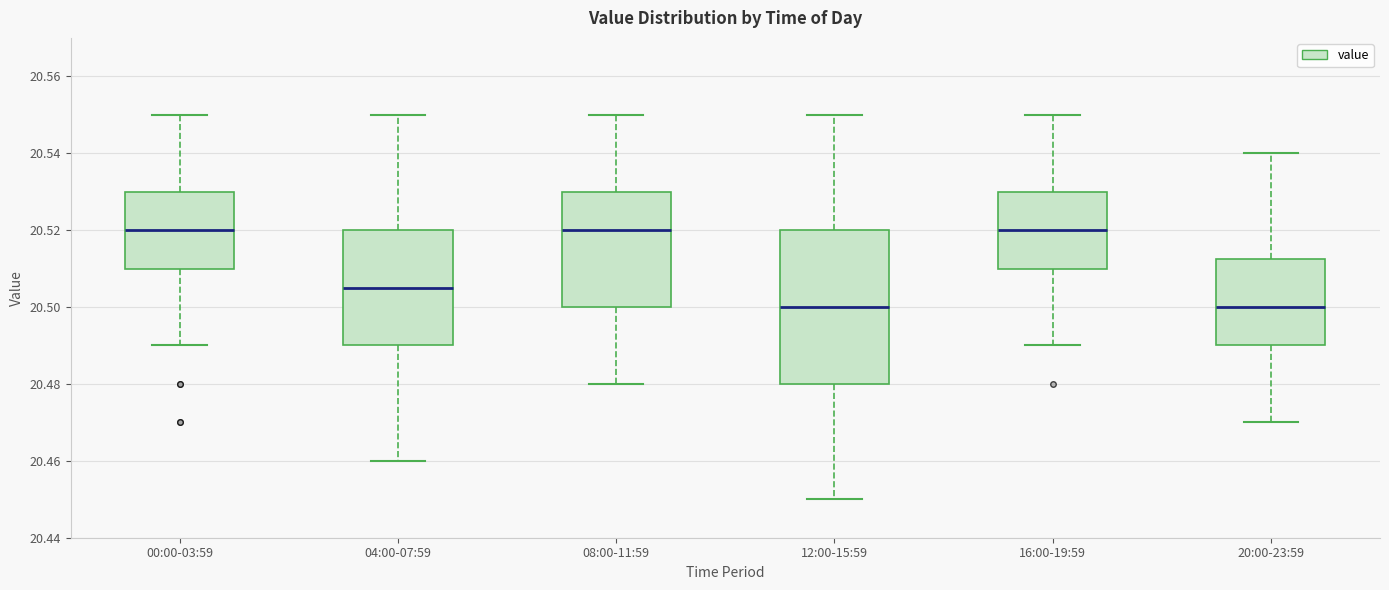

Where is the upper edge of the box for 20:00-23:59 on the y-axis? The values are not printed on the chart, so give them approximately, as read against the axis.

20.512